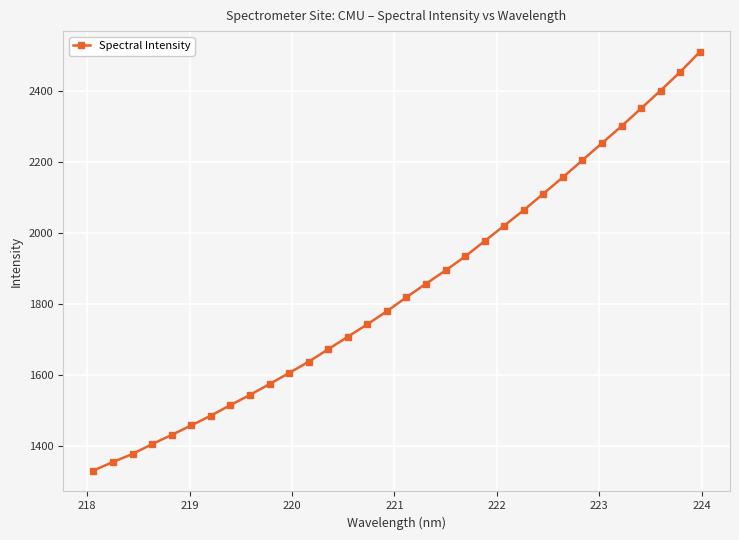

How many values are below 1819?

16